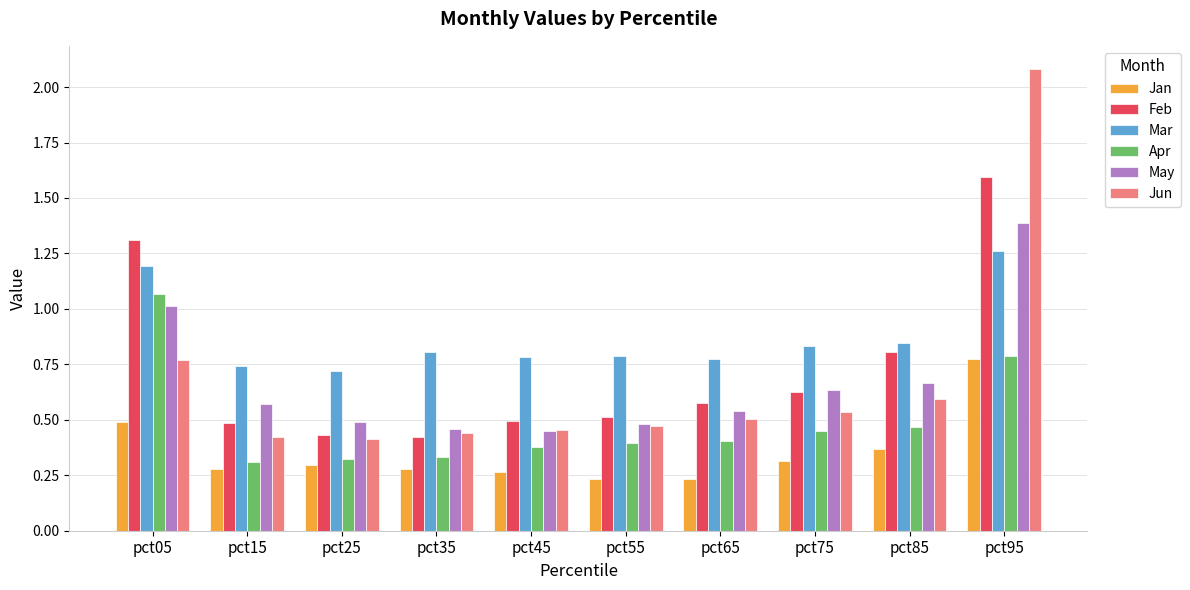

True or false: Mar has a value of 1.8 at pct95.

False